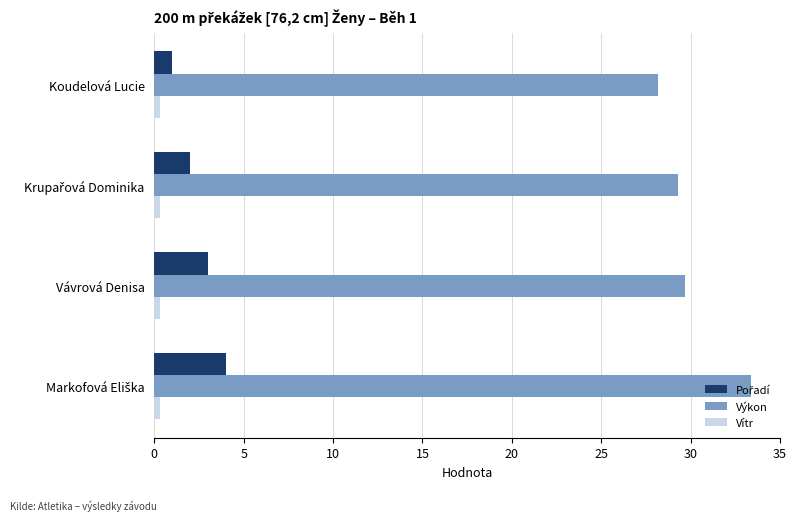

Which series has the largest total across all categories?

Výkon